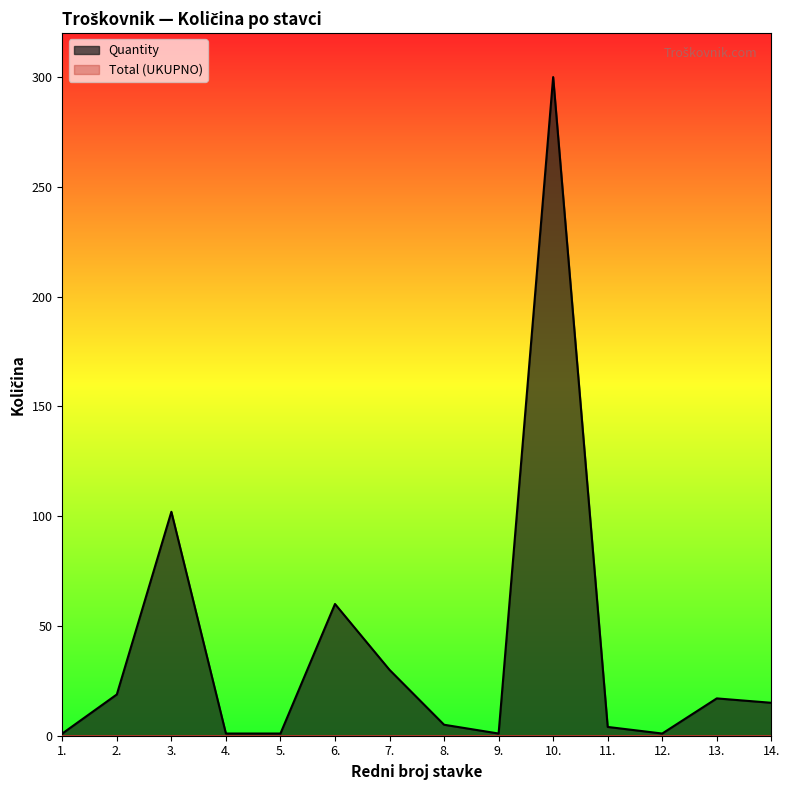

How many interior local valleys (lower than both neighbors) does the data have?

2